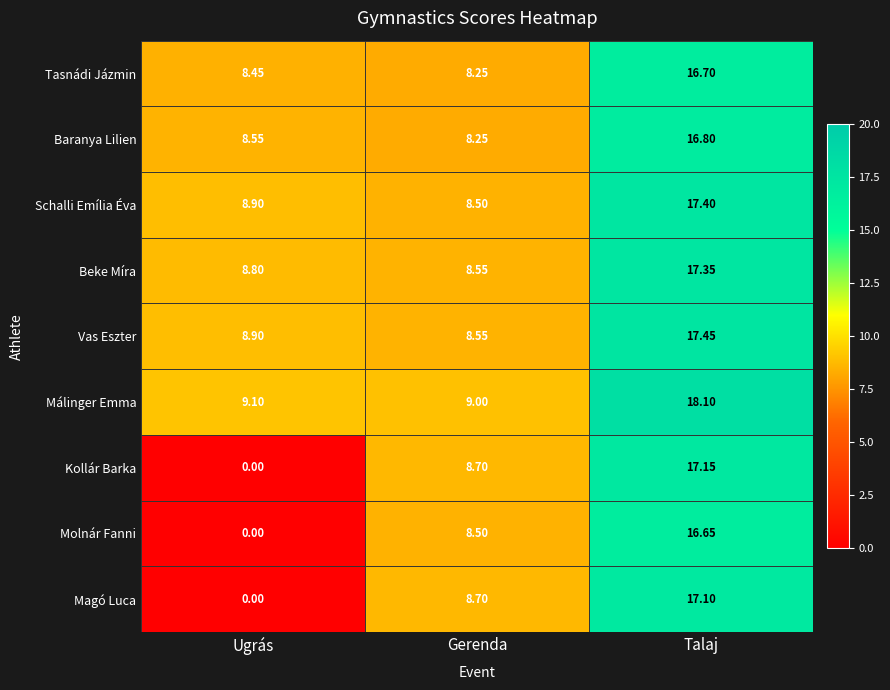

Is the value of Magó Luca at Ugrás greater than the value of Baranya Lilien at Ugrás?

No